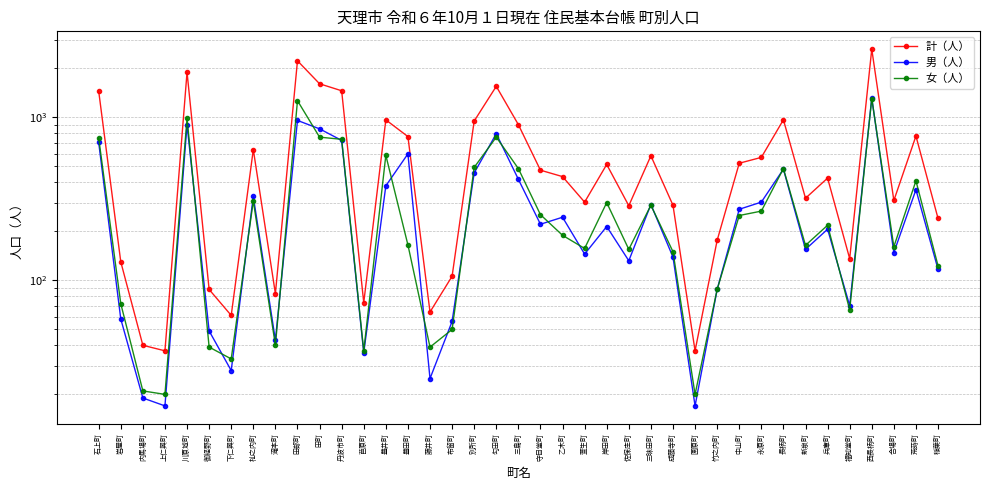

Is it true that 計（人） equals 61 at 上仁興町?

False